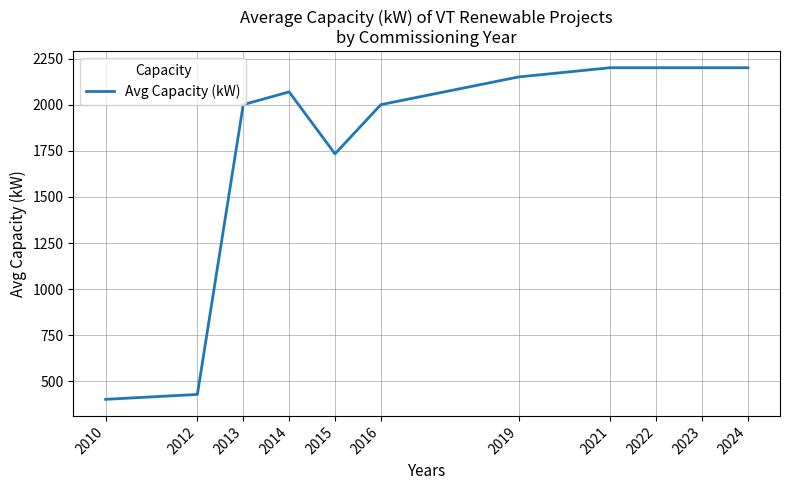

What is the difference between the second highest and minimum values?

1797.3